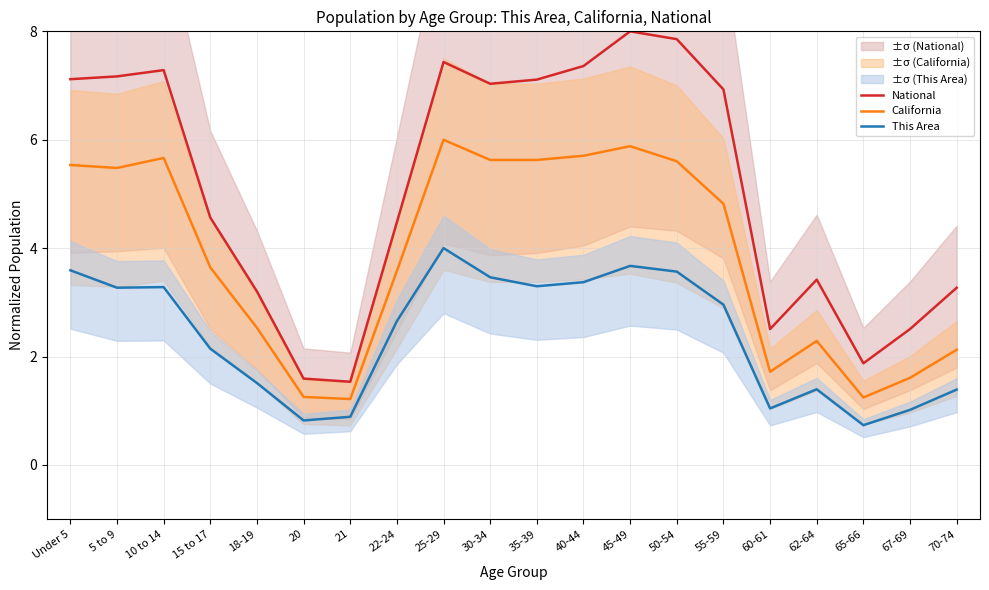

How many interior local peaks does the California series have?

4